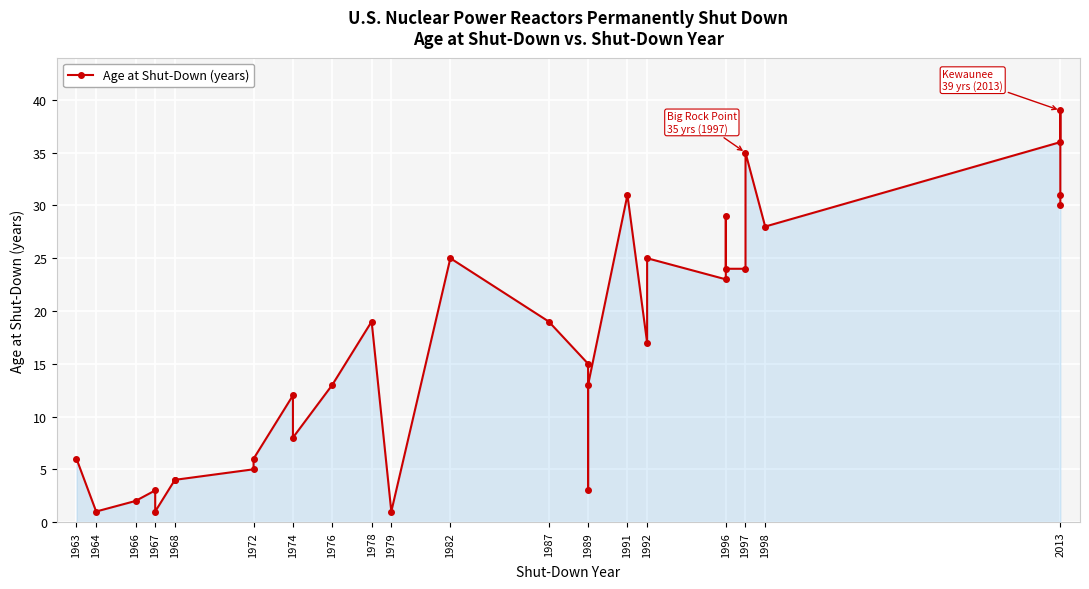

What is the difference between the values at 1996 and 2013?

16